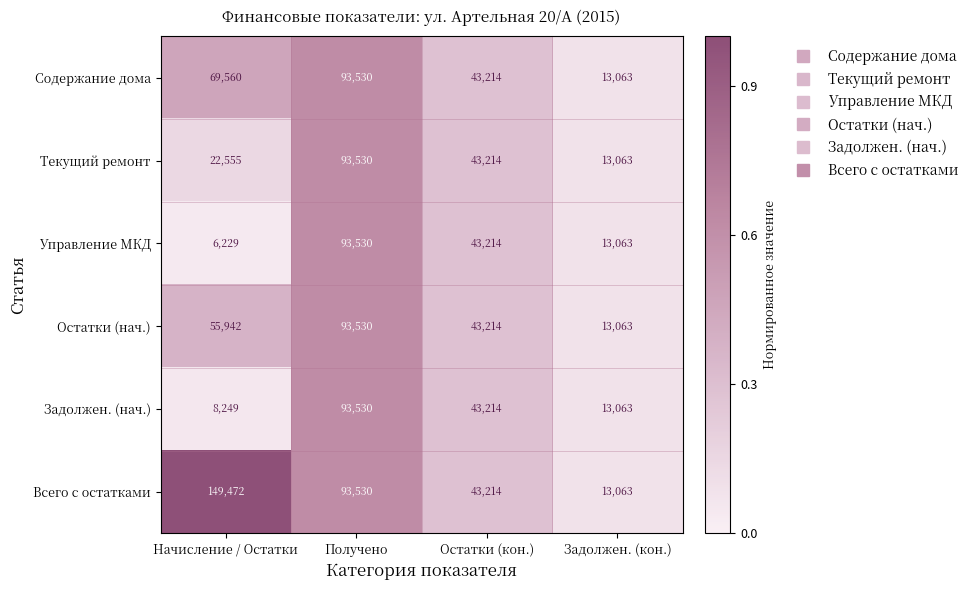

Is the value of Всего с остатками at Начисление / Остатки greater than the value of Управление МКД at Начисление / Остатки?

Yes